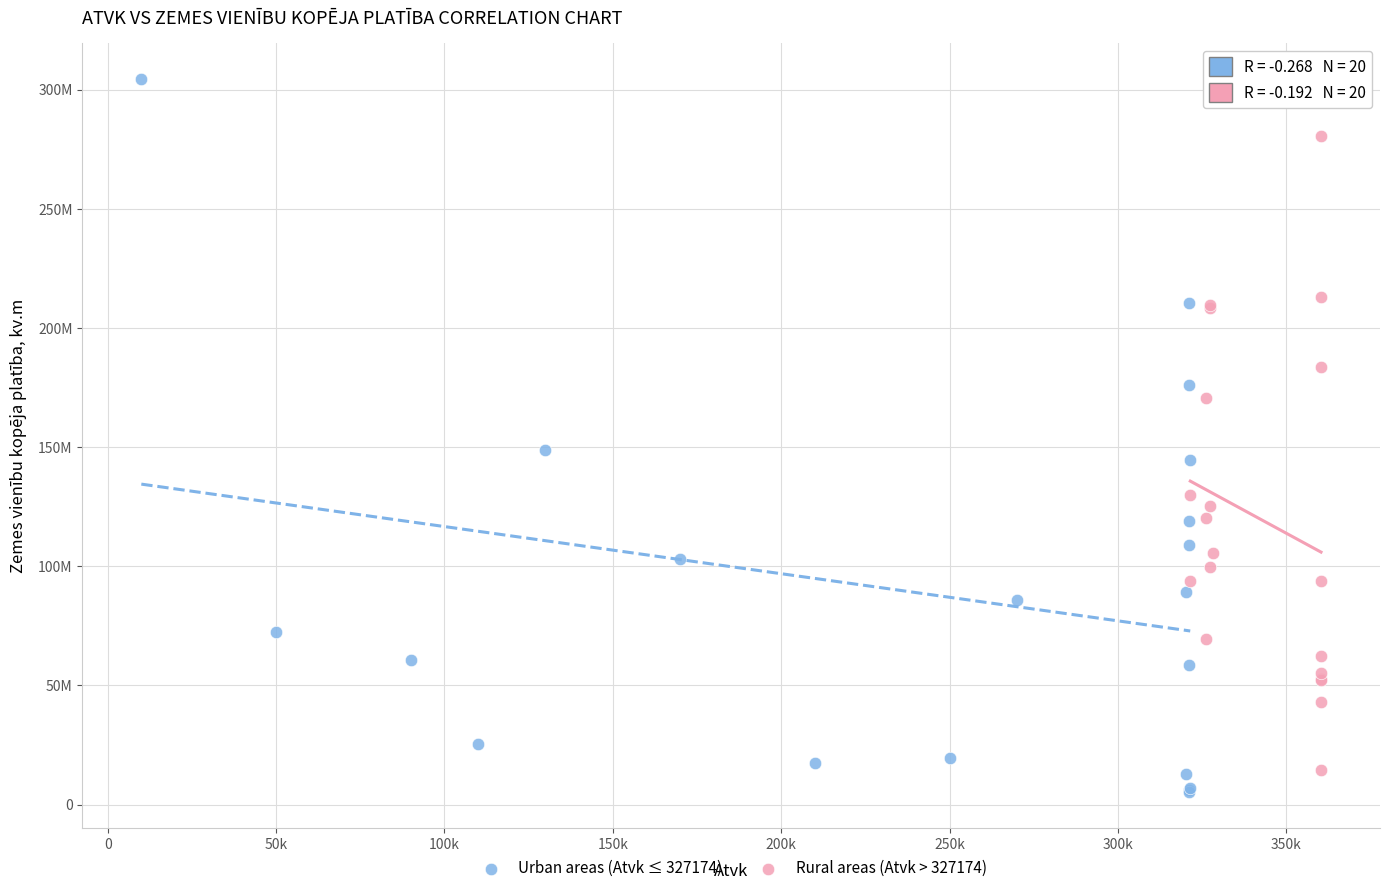

What are all the series names shown in the legend?

Urban areas (Atvk ≤ 327174), Rural areas (Atvk > 327174)